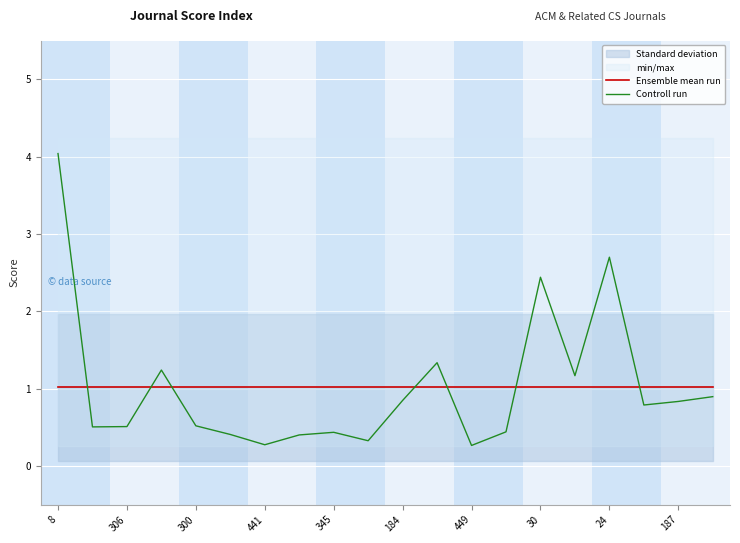

How many times do Controll run and Ensemble mean run cross each other?

7